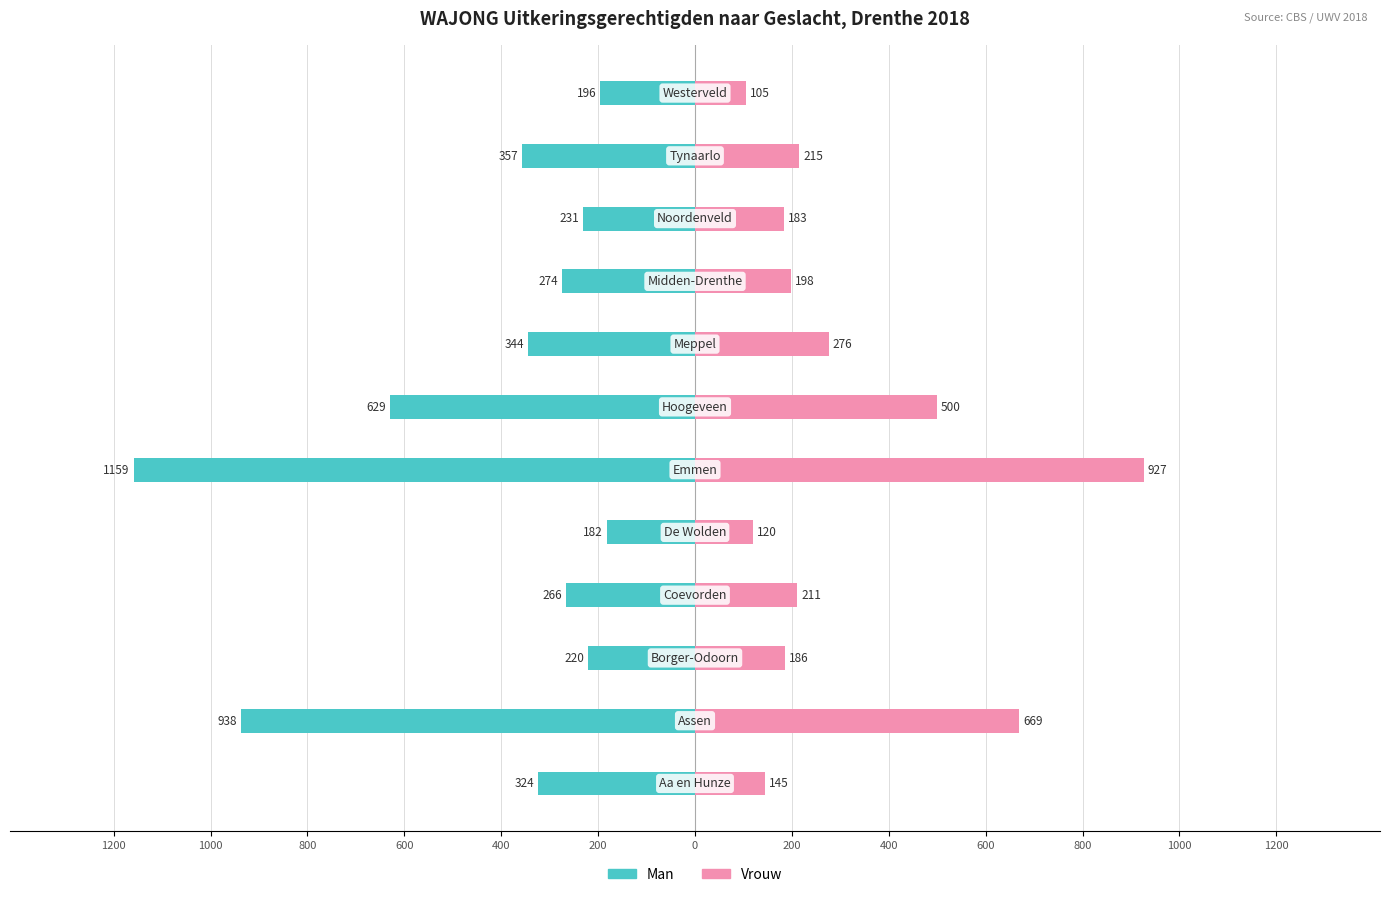

Is the value of Vrouw at 400 greater than the value of Man at 800?

Yes